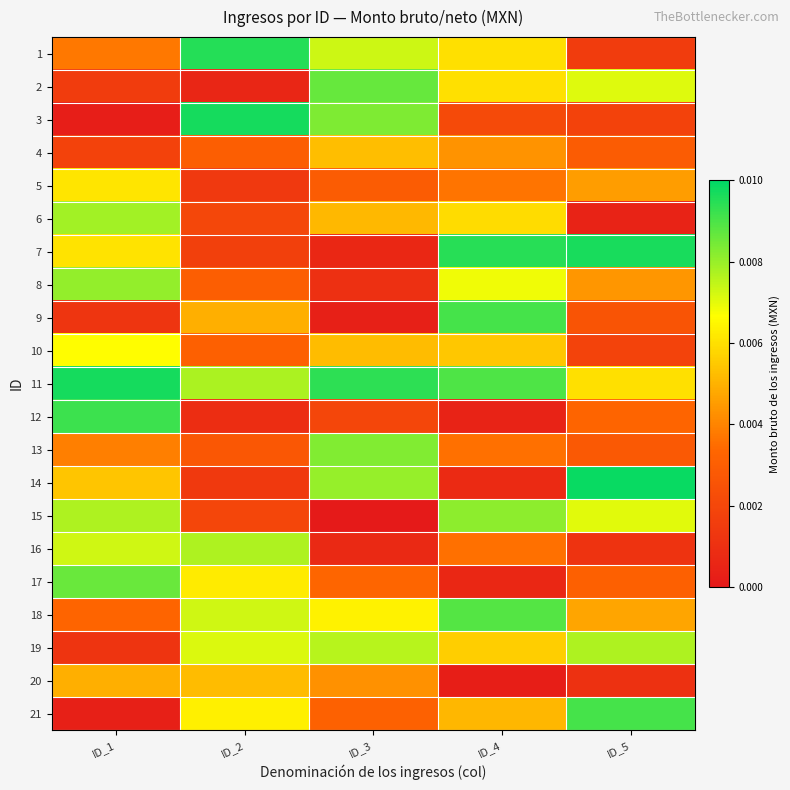

Reading left to right, transcribe all the data shown in this chart.

1: ID_1=0.0	ID_2=0.0	ID_3=0.0	ID_4=0.0	ID_5=0.0
2: ID_1=0.0	ID_2=0.0	ID_3=0.0	ID_4=0.0	ID_5=0.0
3: ID_1=0.0	ID_2=0.0	ID_3=0.0	ID_4=0.0	ID_5=0.0
4: ID_1=0.0	ID_2=0.0	ID_3=0.0	ID_4=0.0	ID_5=0.0
5: ID_1=0.0	ID_2=0.0	ID_3=0.0	ID_4=0.0	ID_5=0.0
6: ID_1=0.0	ID_2=0.0	ID_3=0.0	ID_4=0.0	ID_5=0.0
7: ID_1=0.0	ID_2=0.0	ID_3=0.0	ID_4=0.0	ID_5=0.0
8: ID_1=0.0	ID_2=0.0	ID_3=0.0	ID_4=0.0	ID_5=0.0
9: ID_1=0.0	ID_2=0.0	ID_3=0.0	ID_4=0.0	ID_5=0.0
10: ID_1=0.0	ID_2=0.0	ID_3=0.0	ID_4=0.0	ID_5=0.0
11: ID_1=0.0	ID_2=0.0	ID_3=0.0	ID_4=0.0	ID_5=0.0
12: ID_1=0.0	ID_2=0.0	ID_3=0.0	ID_4=0.0	ID_5=0.0
13: ID_1=0.0	ID_2=0.0	ID_3=0.0	ID_4=0.0	ID_5=0.0
14: ID_1=0.0	ID_2=0.0	ID_3=0.0	ID_4=0.0	ID_5=0.0
15: ID_1=0.0	ID_2=0.0	ID_3=0.0	ID_4=0.0	ID_5=0.0
16: ID_1=0.0	ID_2=0.0	ID_3=0.0	ID_4=0.0	ID_5=0.0
17: ID_1=0.0	ID_2=0.0	ID_3=0.0	ID_4=0.0	ID_5=0.0
18: ID_1=0.0	ID_2=0.0	ID_3=0.0	ID_4=0.0	ID_5=0.0
19: ID_1=0.0	ID_2=0.0	ID_3=0.0	ID_4=0.0	ID_5=0.0
20: ID_1=0.0	ID_2=0.0	ID_3=0.0	ID_4=0.0	ID_5=0.0
21: ID_1=0.0	ID_2=0.0	ID_3=0.0	ID_4=0.0	ID_5=0.0